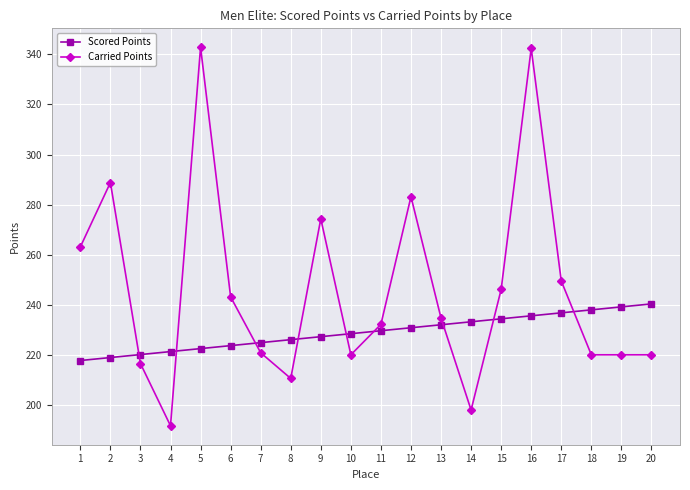

After their last crossing, which series has the higher values: Carried Points or Scored Points?

Scored Points